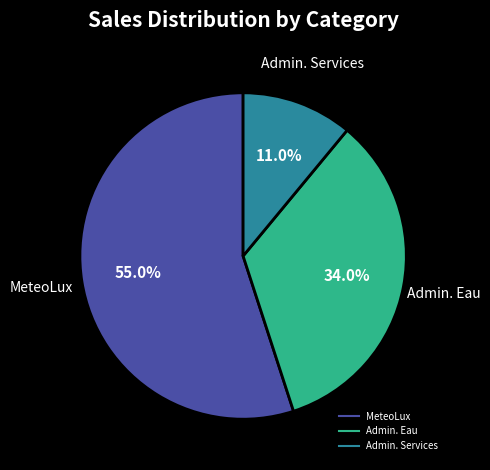

Is there any slice that represents more than half of the pie?

Yes